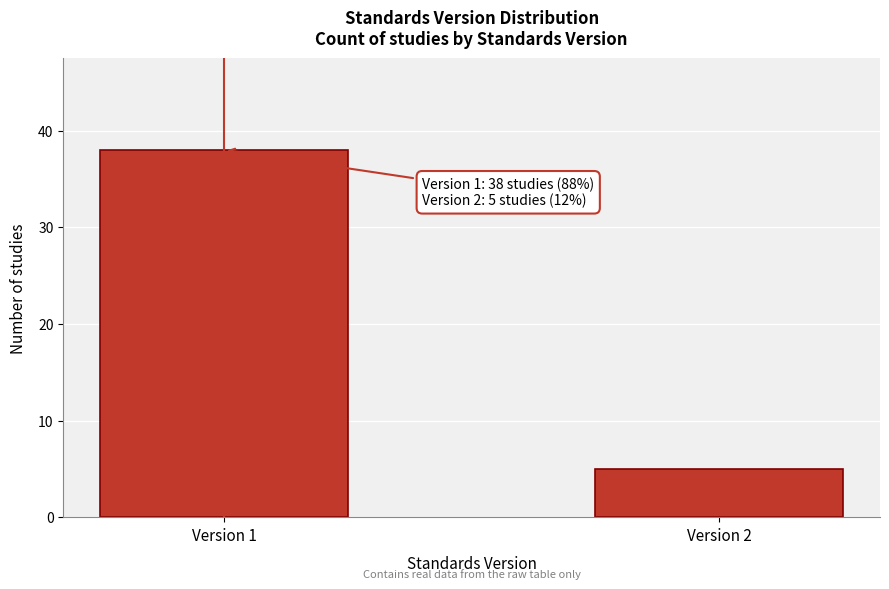

Reading left to right, what are all the values shown in this chart?

38	5